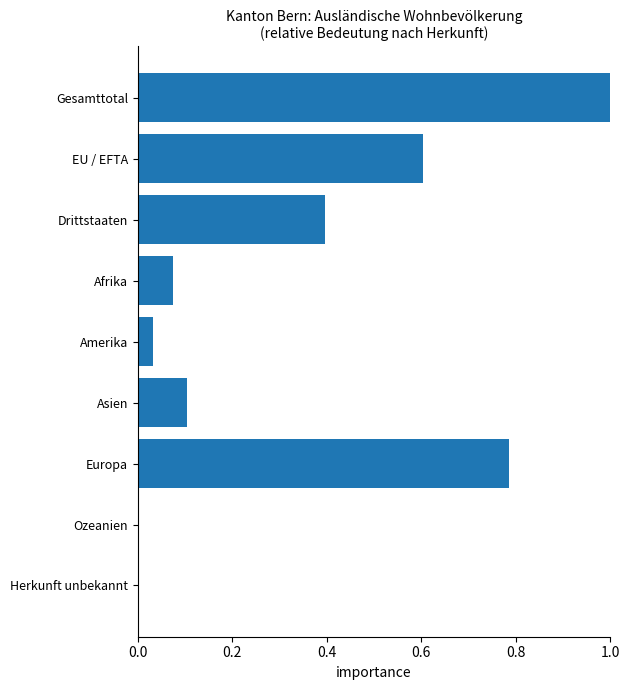

Are the bars horizontal?

Yes